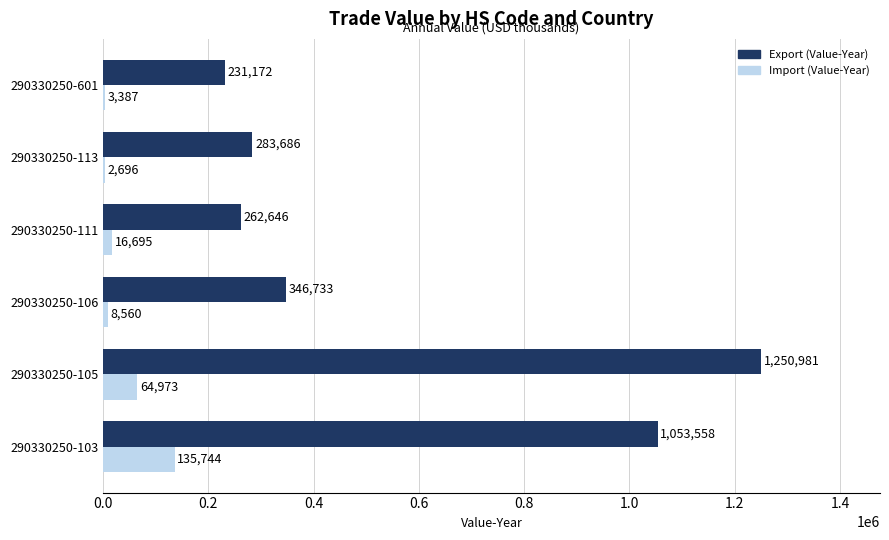

Which label corresponds to the largest value in the chart?

290330250-105